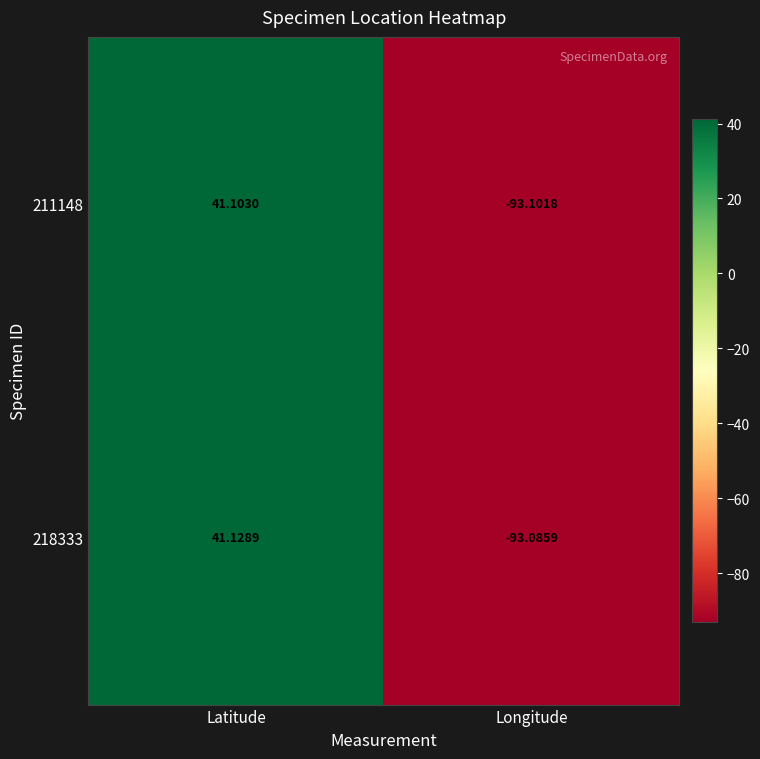

Rank the series by their maximum value, from highest to lowest.

218333, 211148